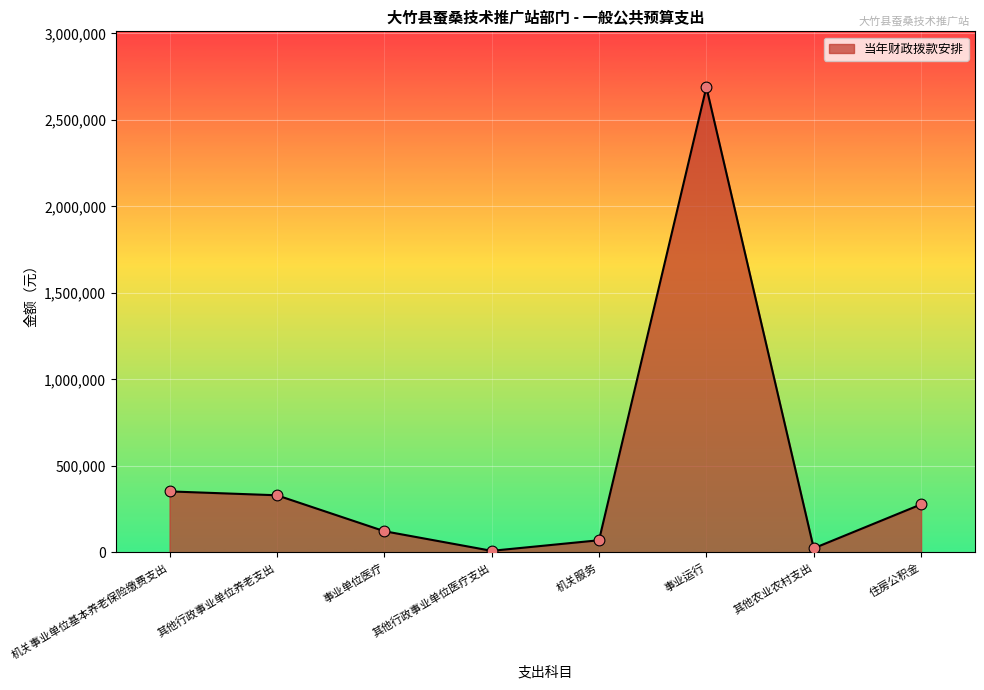

Which has a higher value, 机关事业单位基本养老保险缴费支出 or 住房公积金?

机关事业单位基本养老保险缴费支出